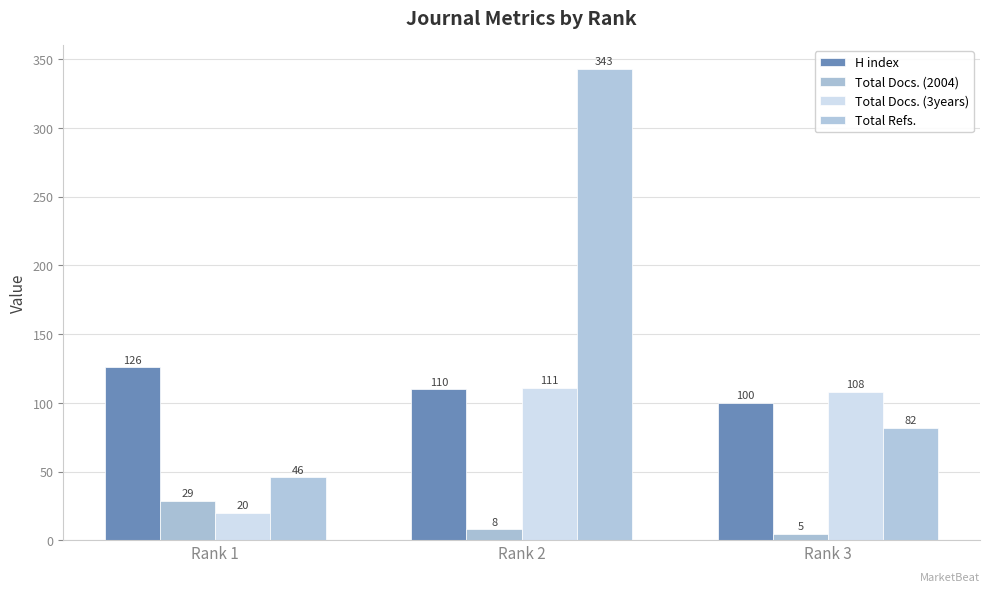

What are all the series names shown in the legend?

H index, Total Docs. (2004), Total Docs. (3years), Total Refs.